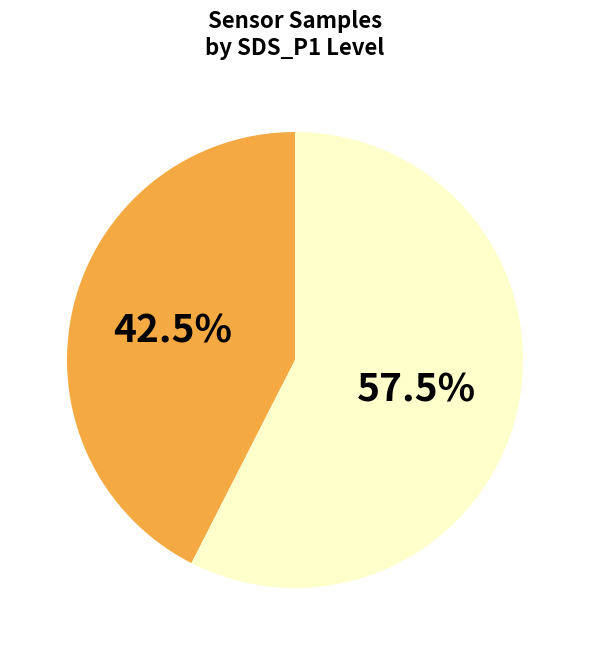

Is there any slice that represents more than half of the pie?

Yes